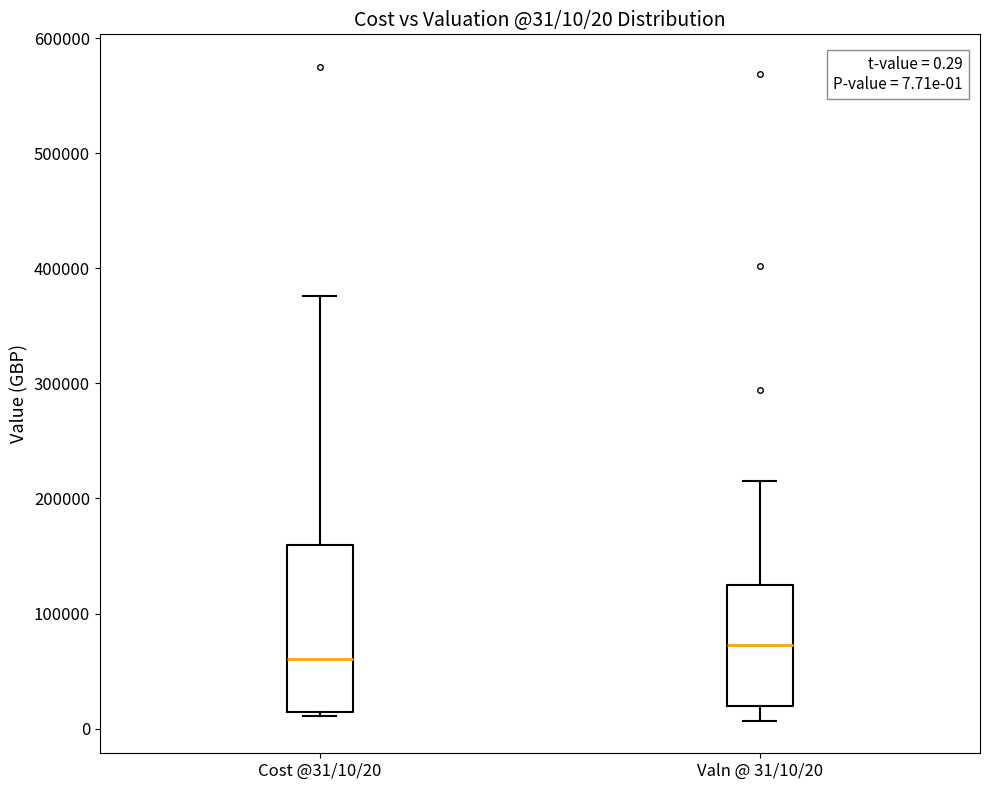

Which box has the highest median line?

Valn @ 31/10/20